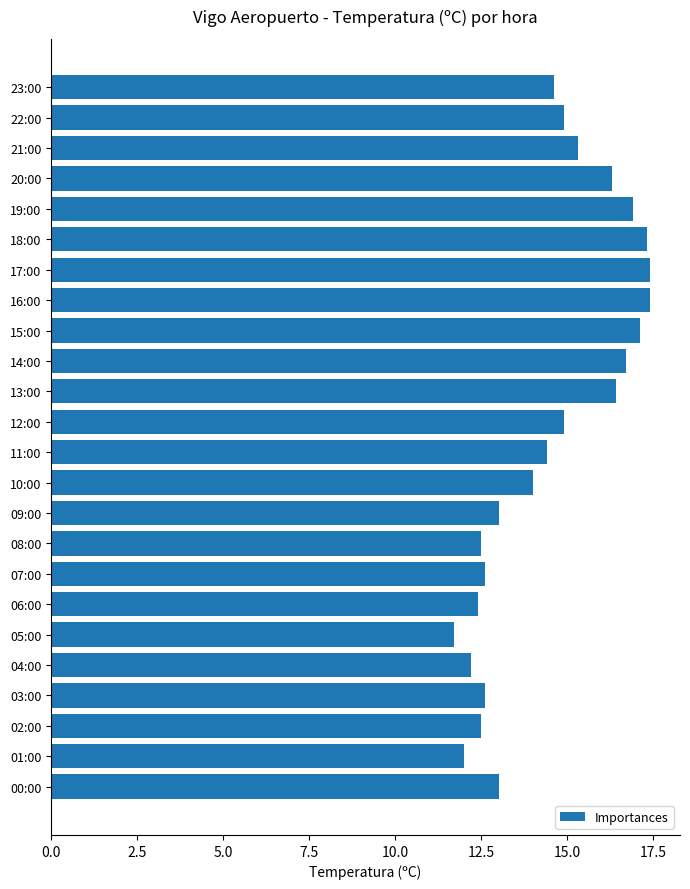

What is the label of the 16th bar from the top?

08:00